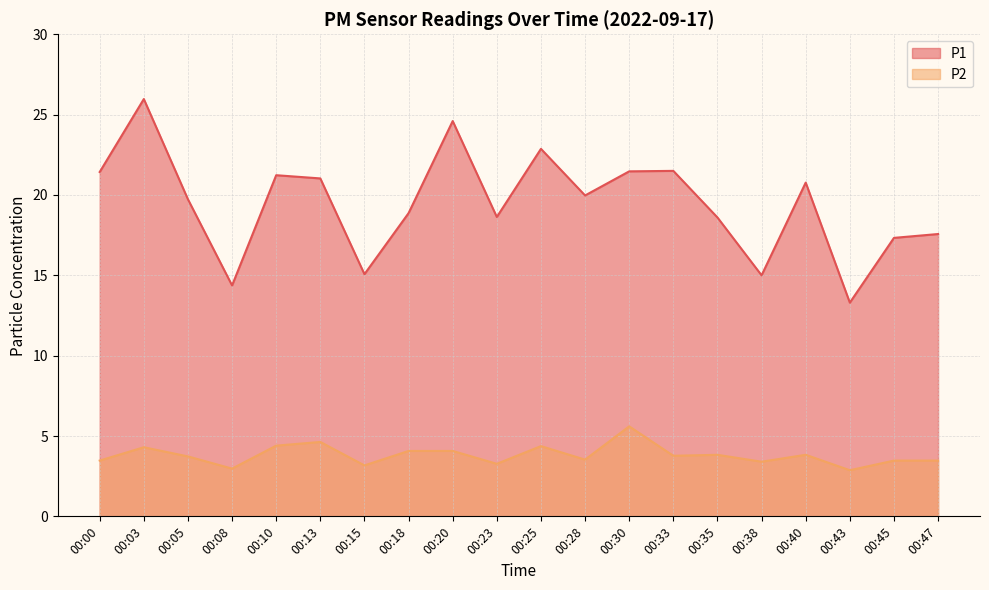

Is the value of P1 at 00:33 greater than the value of P2 at 00:03?

Yes